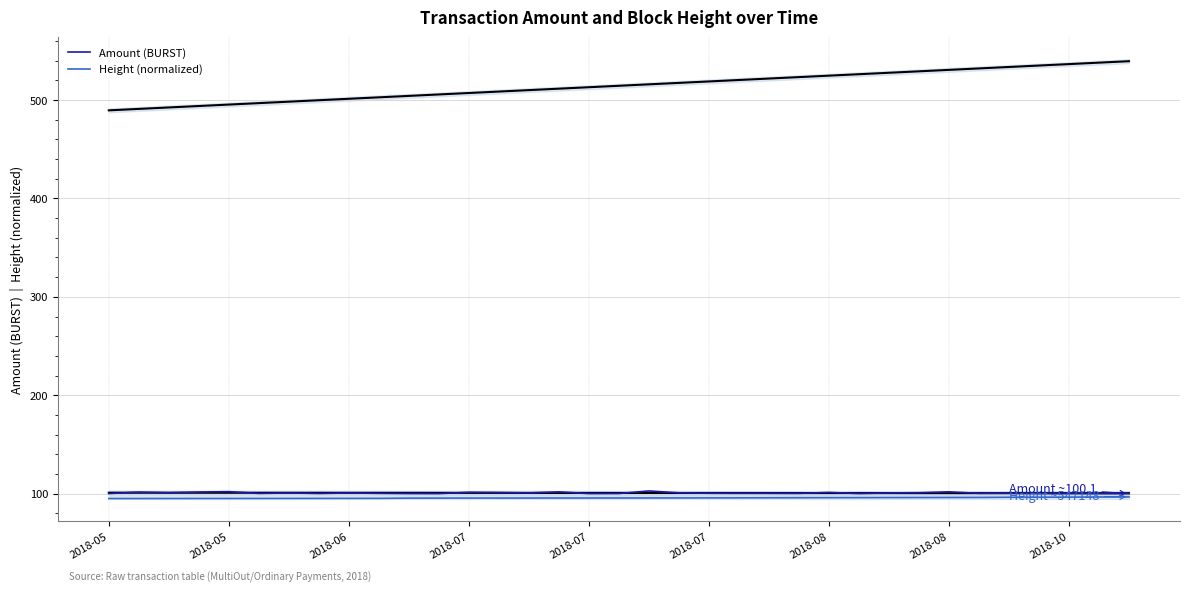

Which series has the largest total across all categories?

Amount (BURST)